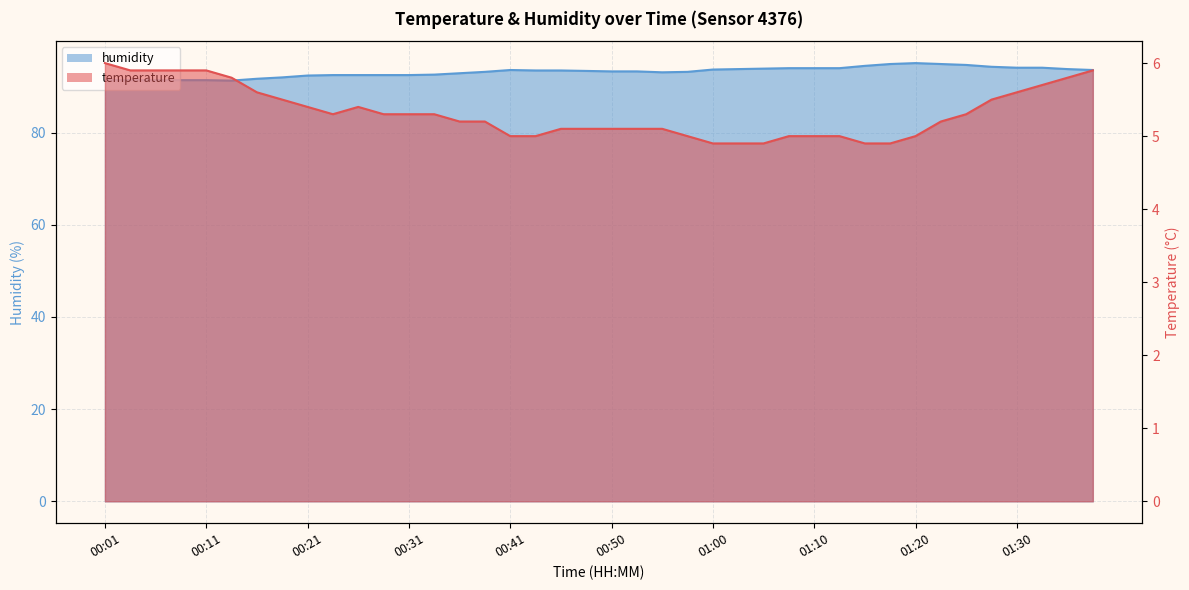

What is the value of the temperature point at the 25th from the left?

4.9